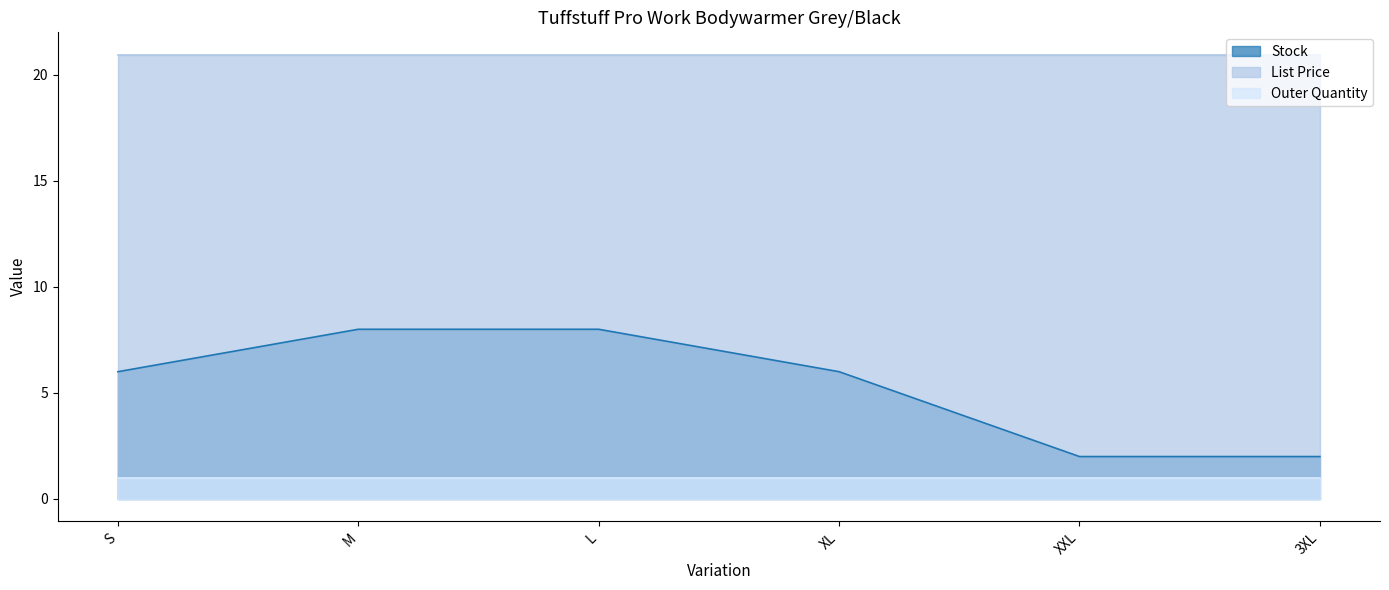

Read the Outer Quantity value at S.

1.0